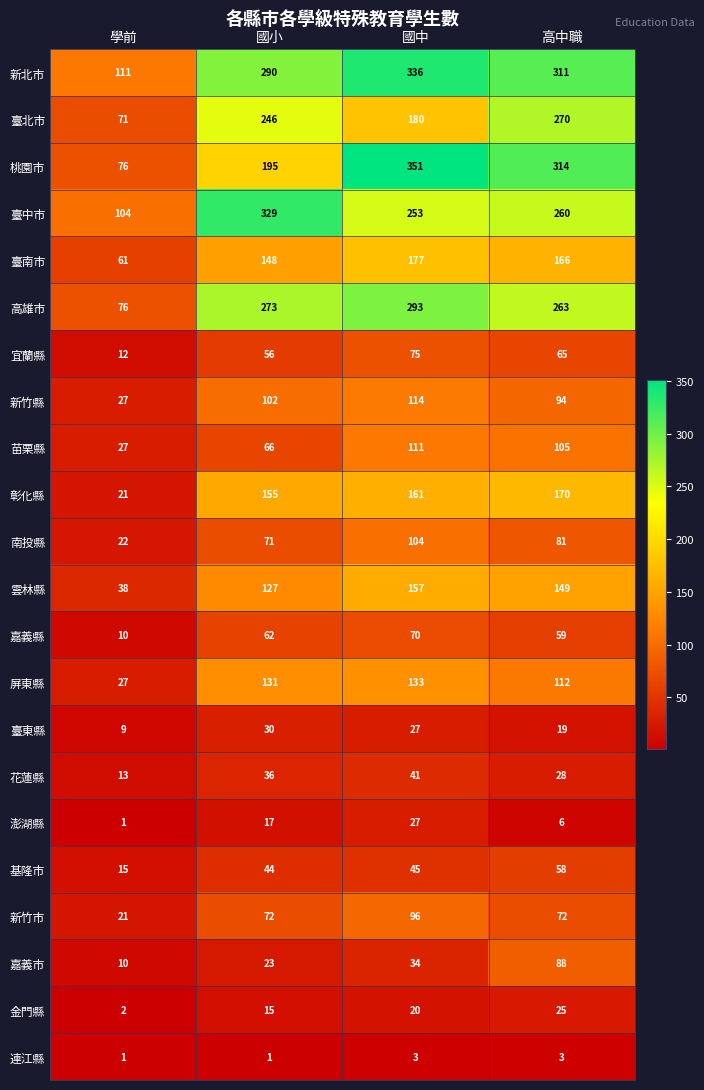

At which label is 臺東縣 closest to 19?

高中職